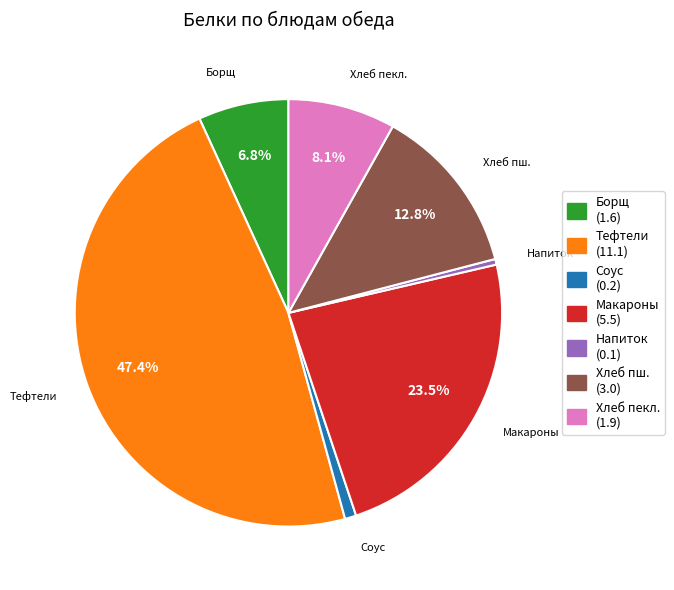

Which slice is the largest?

Тефтели (11.1)